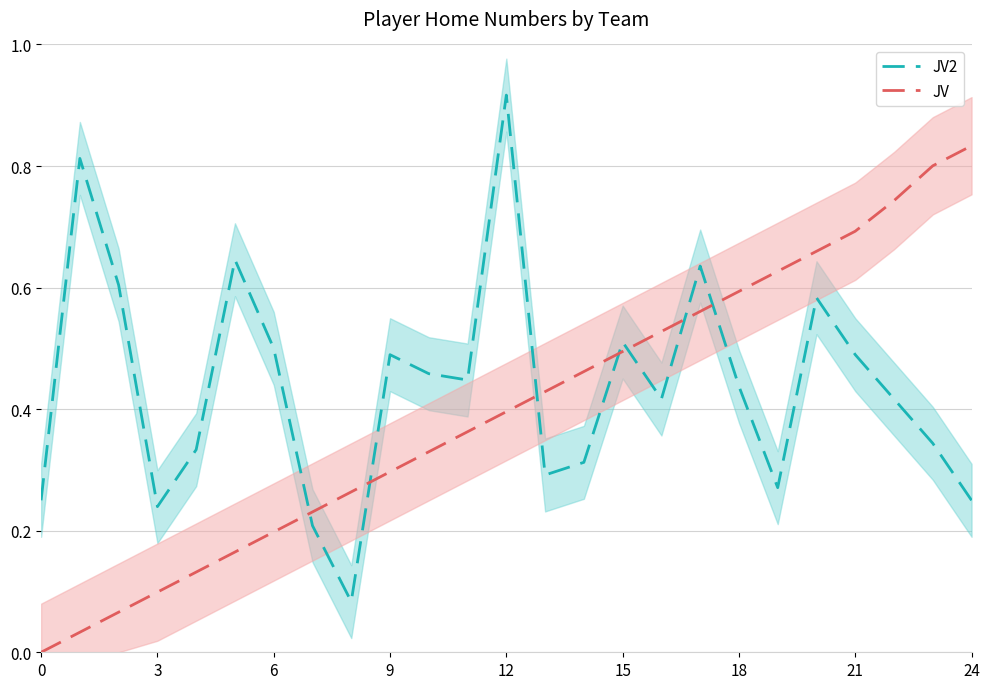

Which series has the widest spread of values?

JV